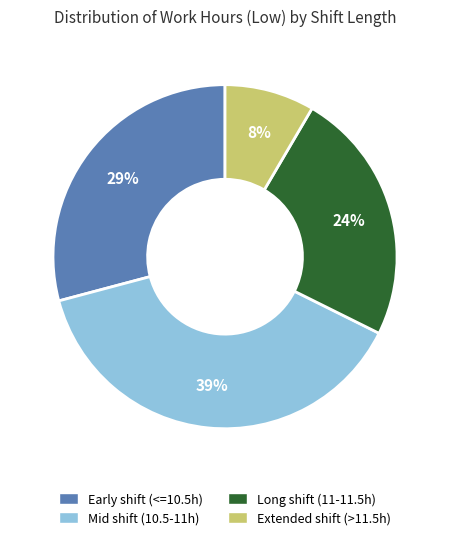

To the nearest percent, what is the average slice percentage?

25%